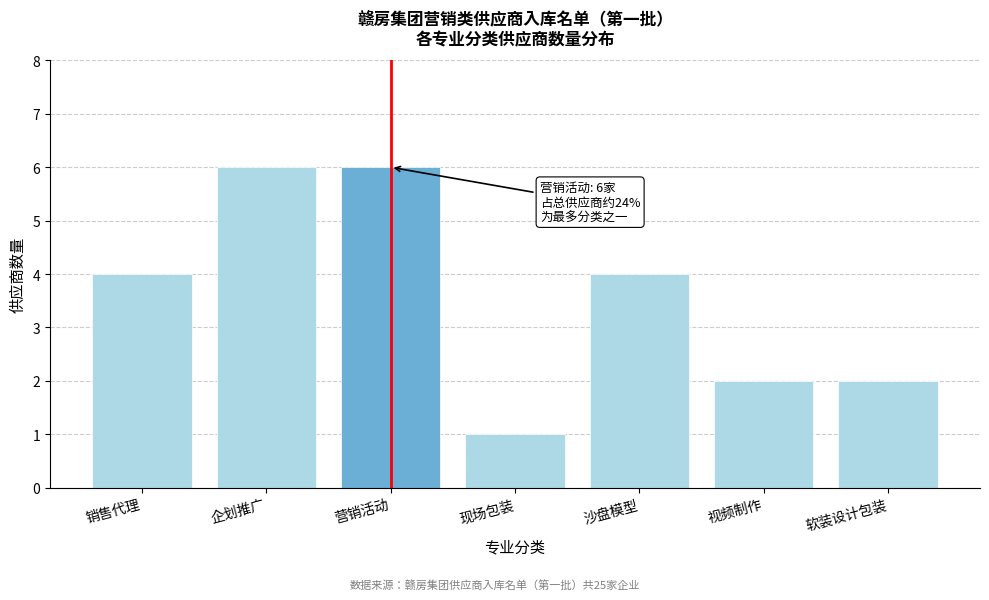

Reading left to right, what are all the values shown in this chart?

销售代理=4	企划推广=6	营销活动=6	现场包装=1	沙盘模型=4	视频制作=2	软装设计包装=2